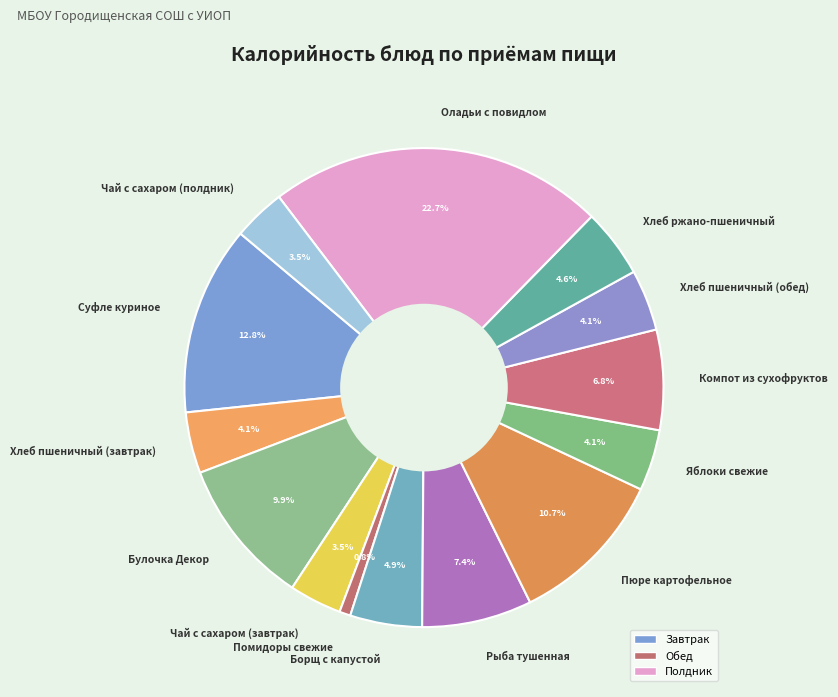

Approximately how many times larger is the value at Чай с сахаром (завтрак) compared to Булочка Декор?

0.4